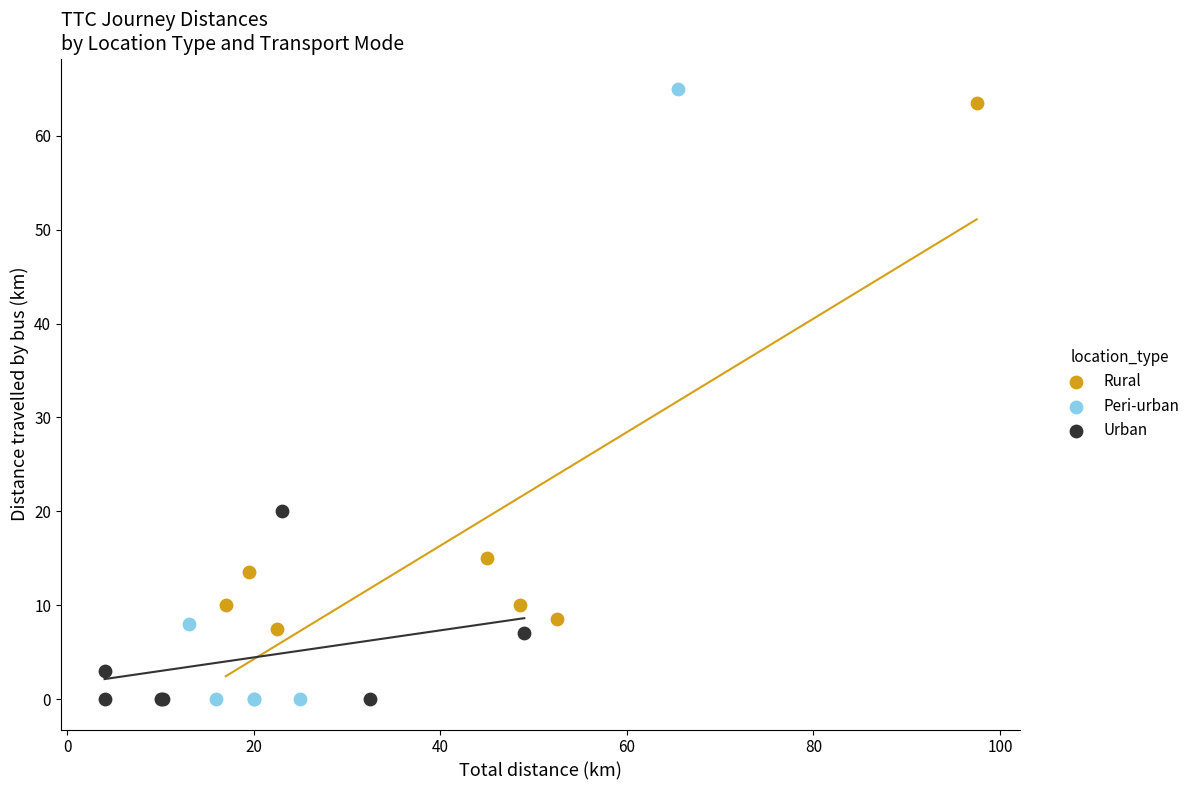

What are all the series names shown in the legend?

Rural, Peri-urban, Urban